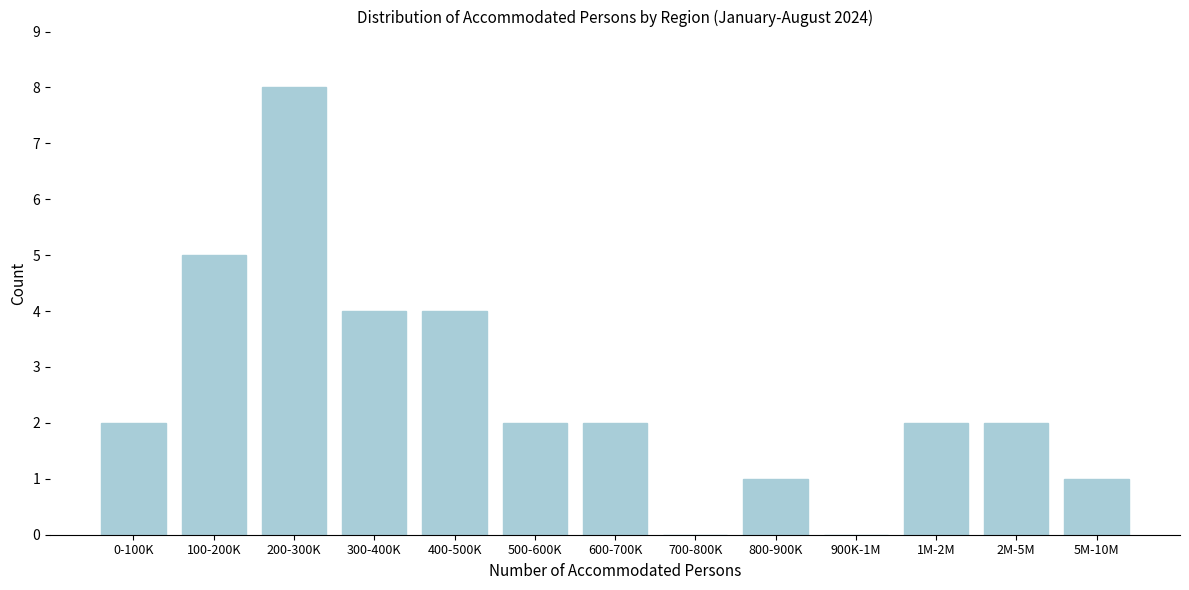

Reading right to left, transcribe all the data shown in this chart.

5M-10M=1	2M-5M=2	1M-2M=2	900K-1M=0	800-900K=1	700-800K=0	600-700K=2	500-600K=2	400-500K=4	300-400K=4	200-300K=8	100-200K=5	0-100K=2